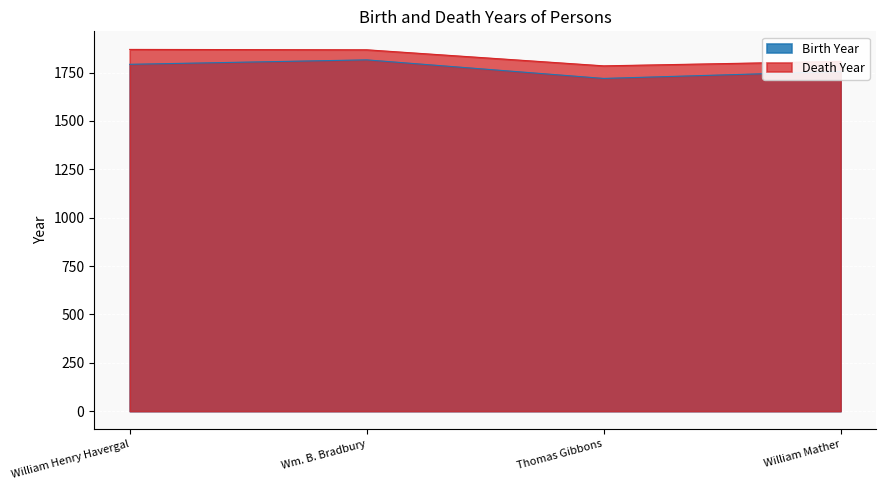

How many lines are shown in the chart?

2